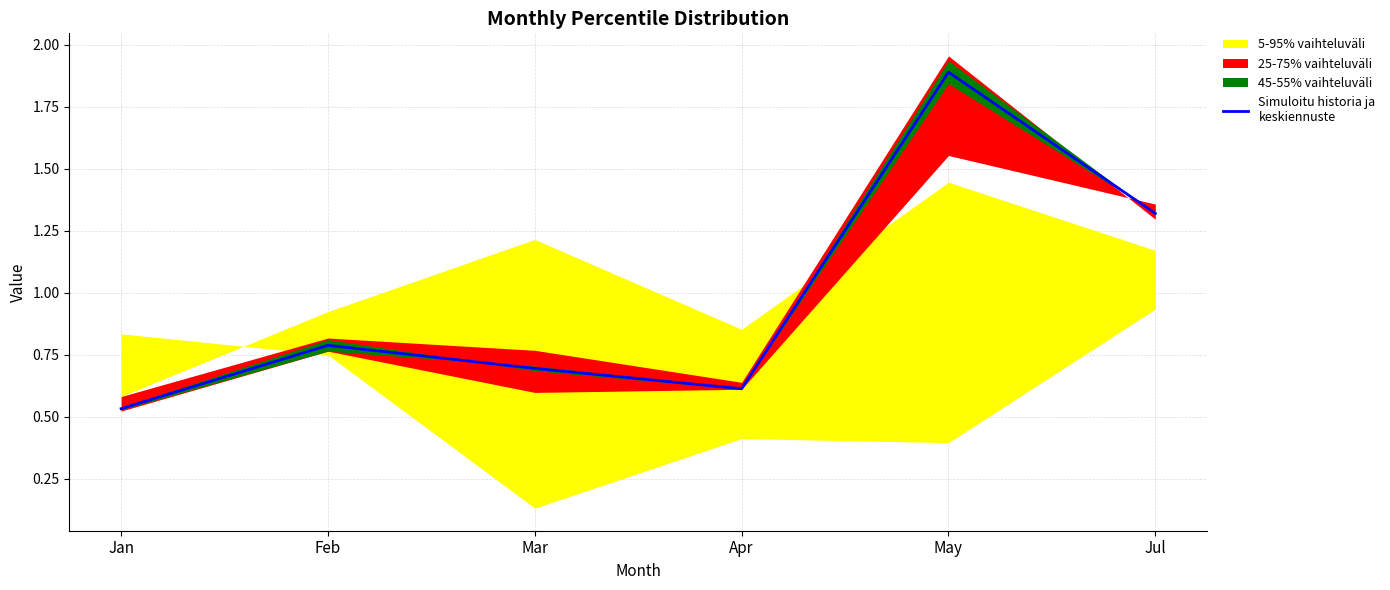

Rank the categories by value from lowest to highest.

Jan, Apr, Mar, Feb, Jul, May